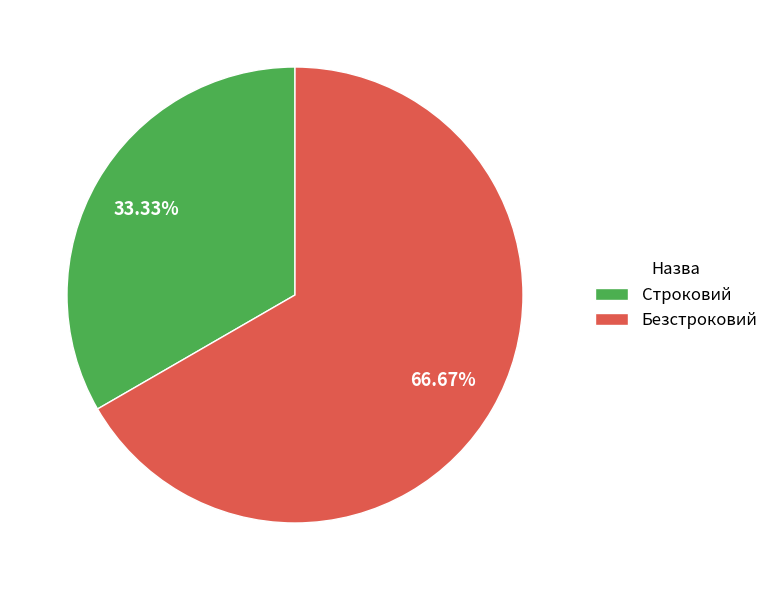

Which slice represents more than half of the pie?

Безстроковий